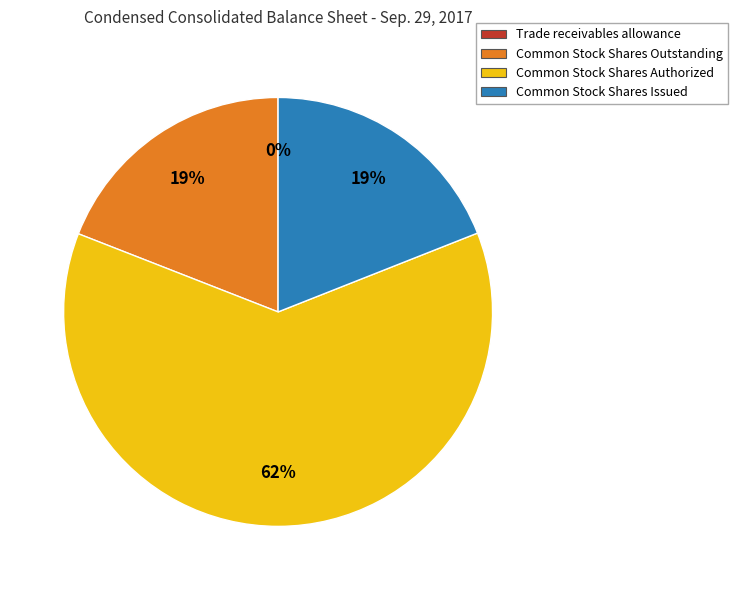

True or false: Common Stock Shares Outstanding accounts for 19% of the total.

True